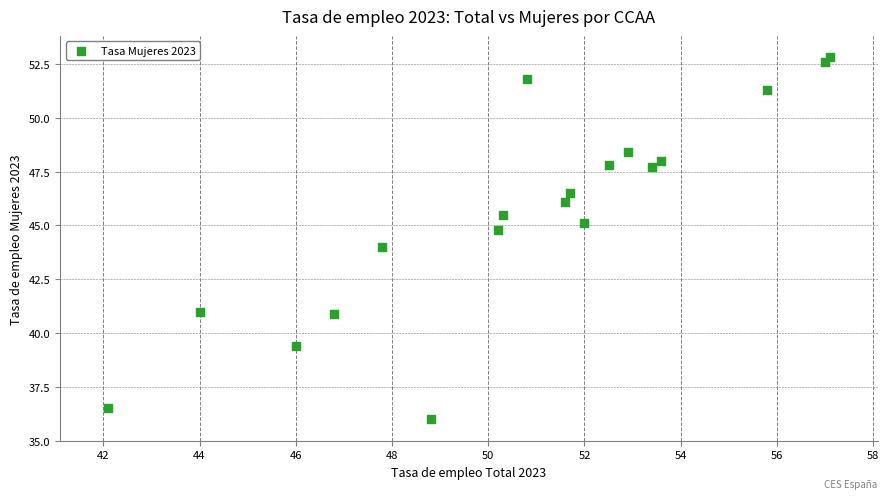

What is the range of Y values (max minus min)?

16.8